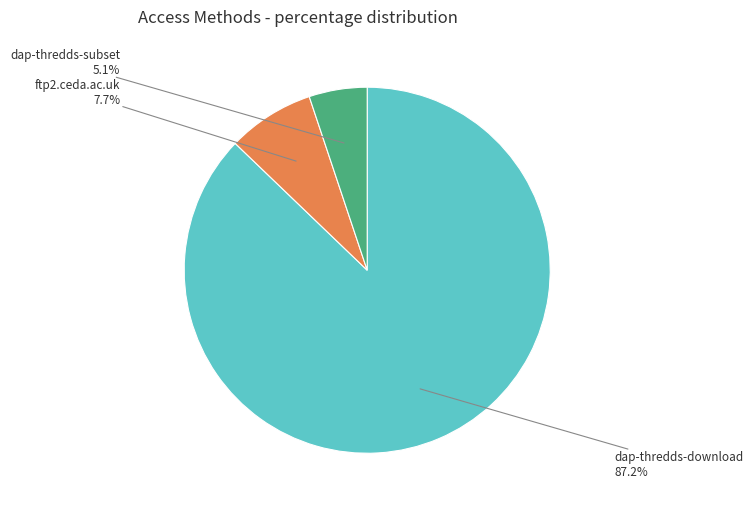

Is there a majority slice in this chart?

Yes